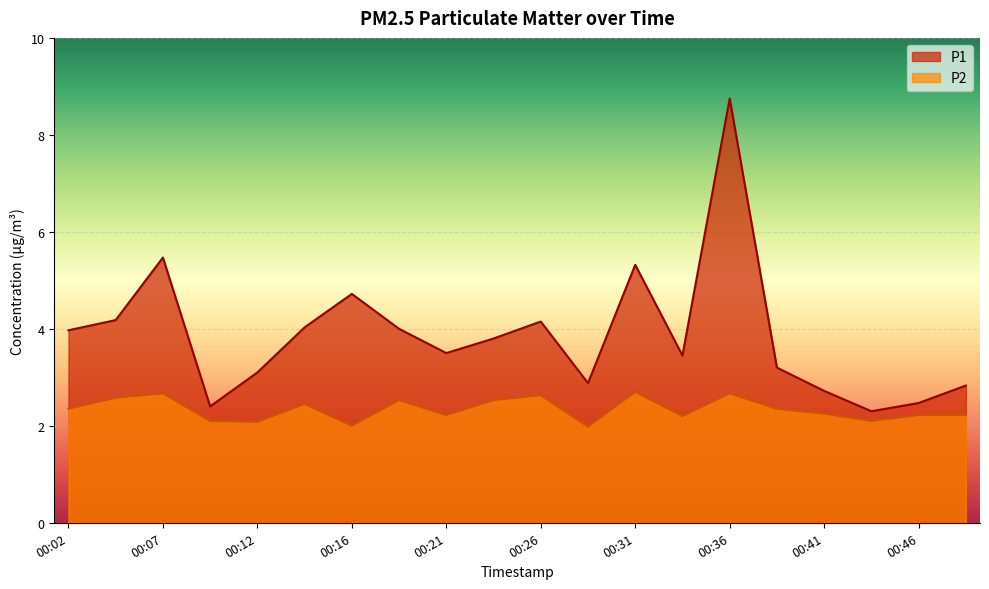

What is the sum of the P1 values at 00:46 and 00:48?

5.3